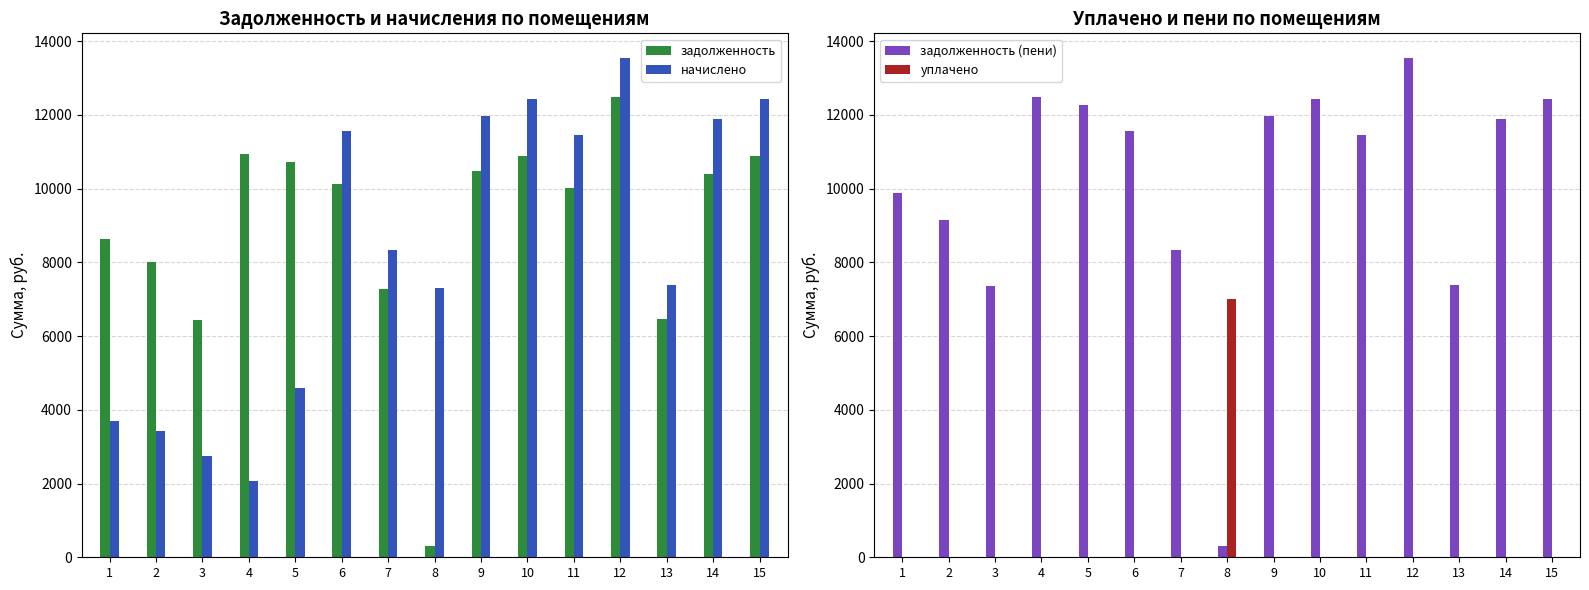

What is the value of the задолженность bar at the 13th from the left?

6471.6